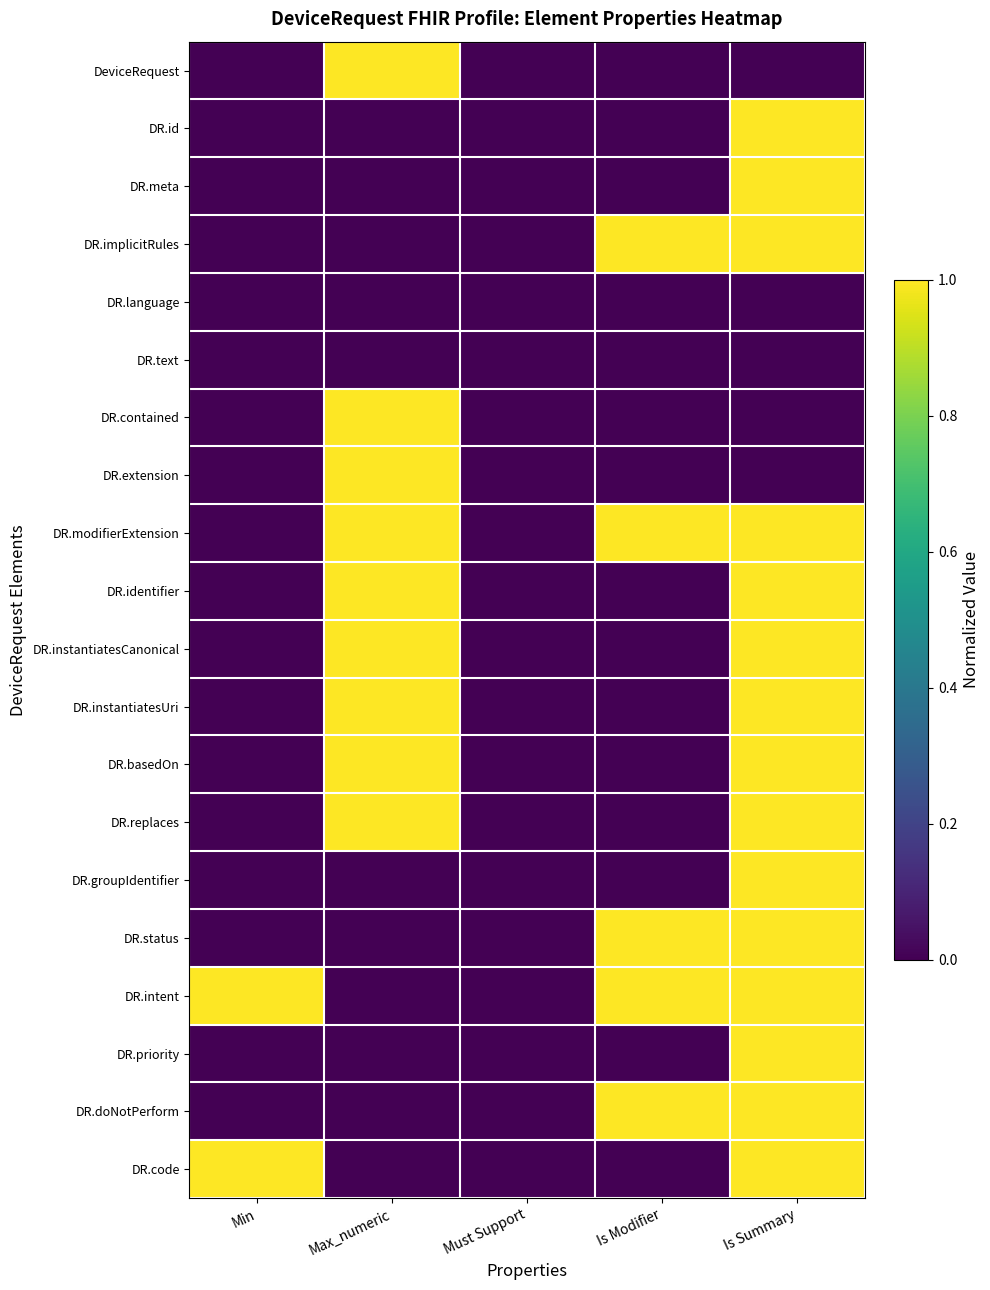

At which category is the sum across all series the highest?

Is Summary